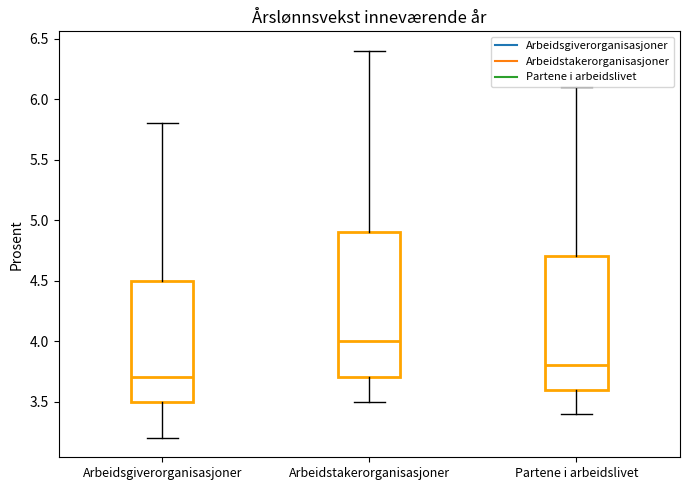

Where does the upper whisker of the box for Arbeidsgiverorganisasjoner end on the y-axis? The values are not printed on the chart, so give them approximately, as read against the axis.

5.8